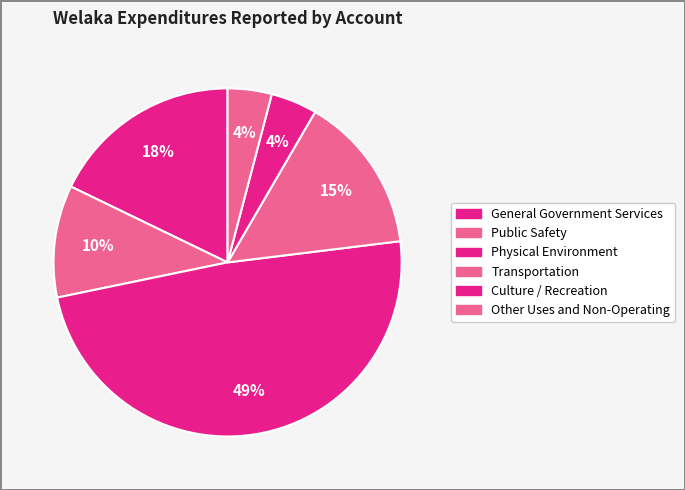

To the nearest percent, what is the difference between the largest and smallest slice percentages?

45%